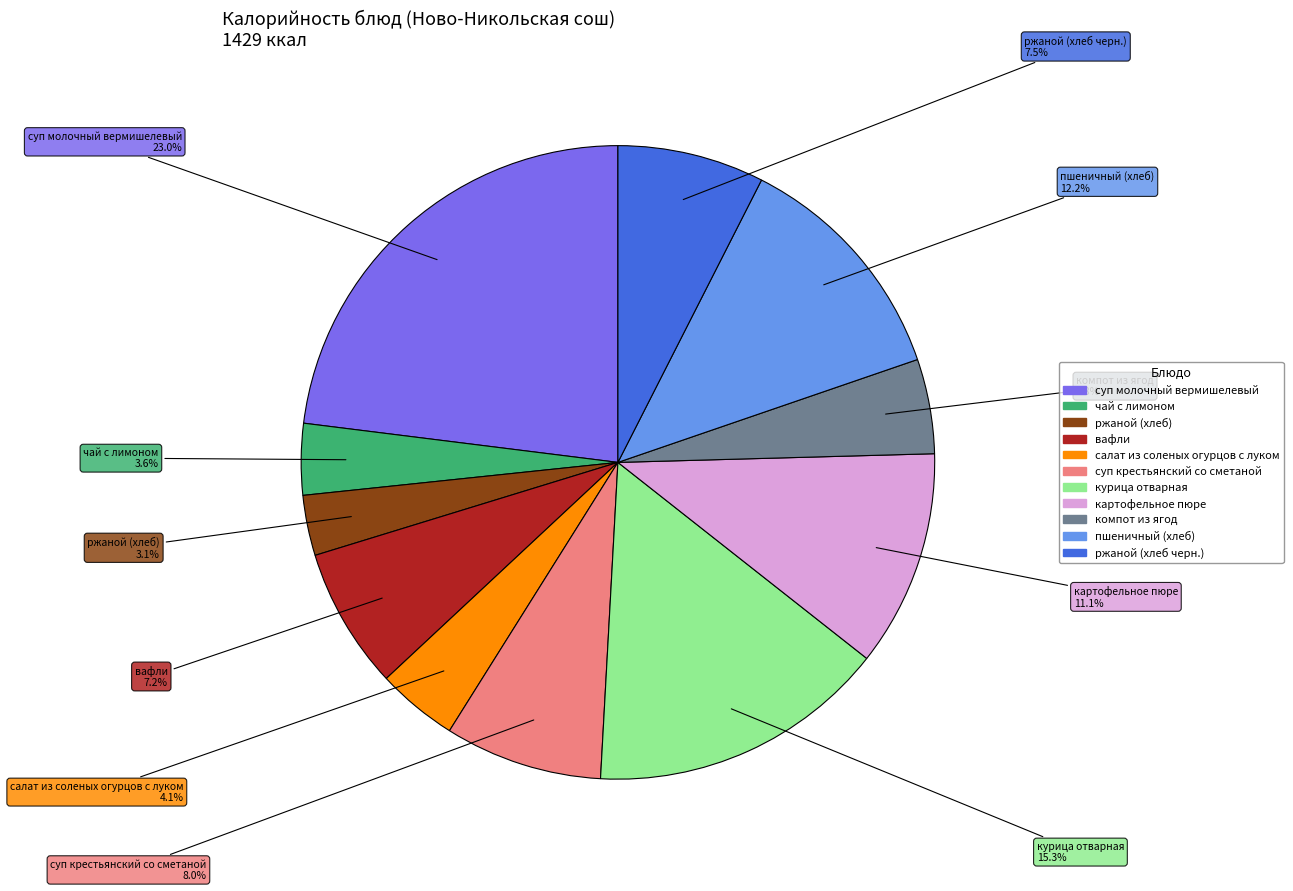

What percentage is the курица отварная slice, to the nearest percent?

15%